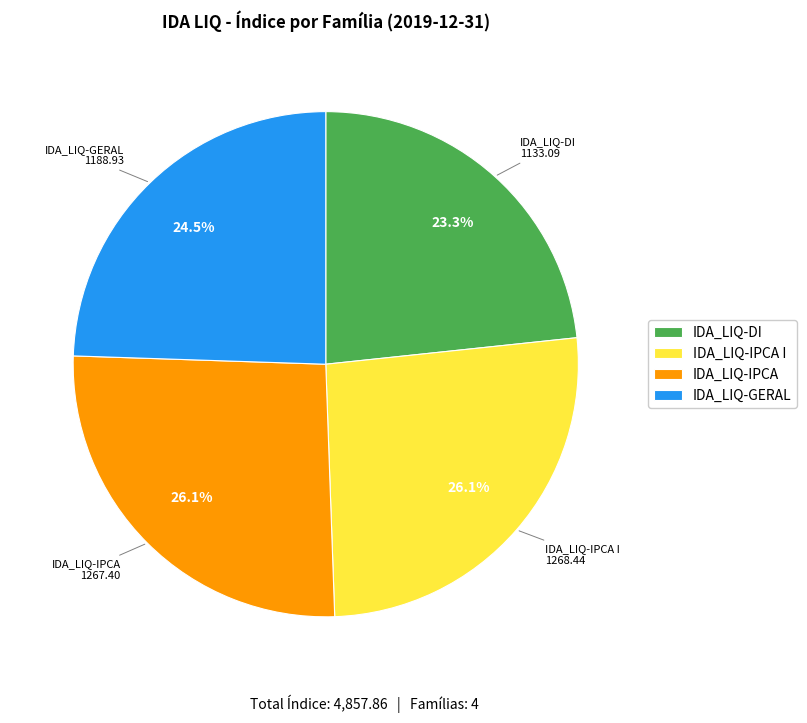

True or false: IDA_LIQ-IPCA I accounts for 26% of the total.

True